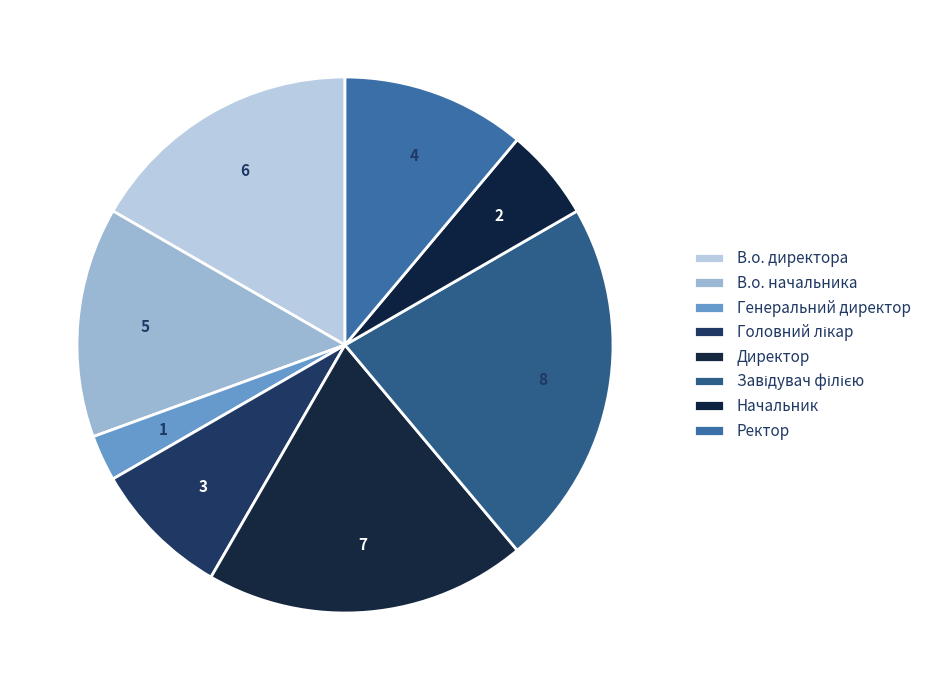

Combined, do В.о. директора and Директор account for over 50%?

No